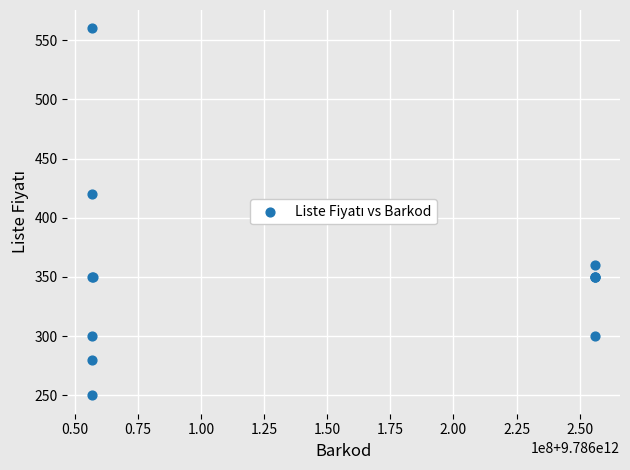

What Y value in the scatter plot is closest to 405?

420